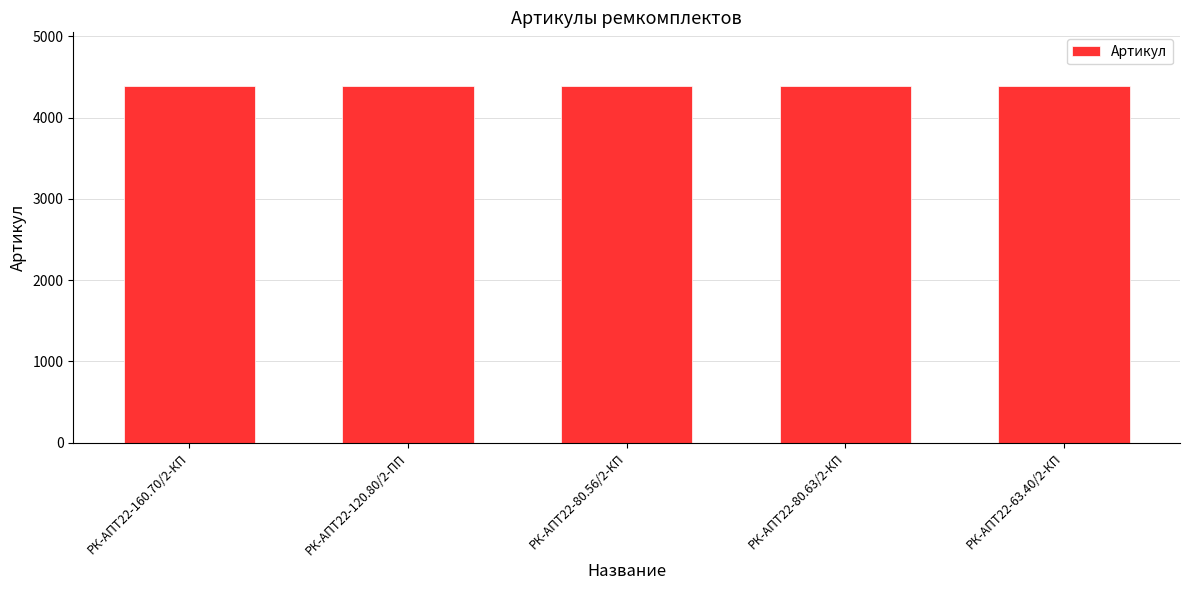

What is the sum of all values?

21945